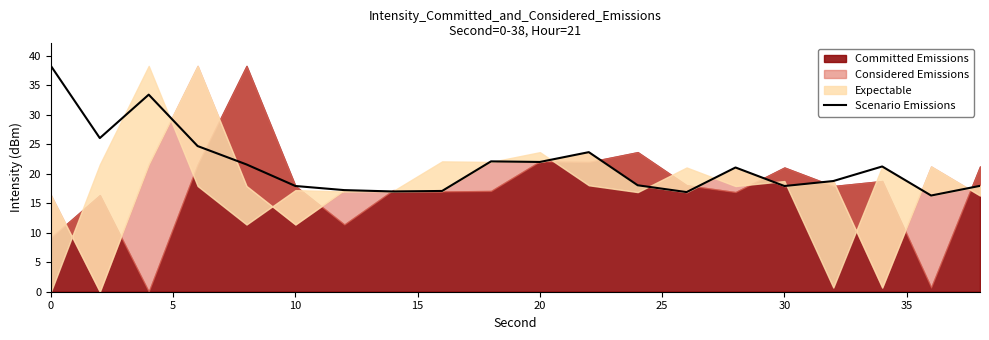

What is the highest value of the Scenario Emissions series?

38.3